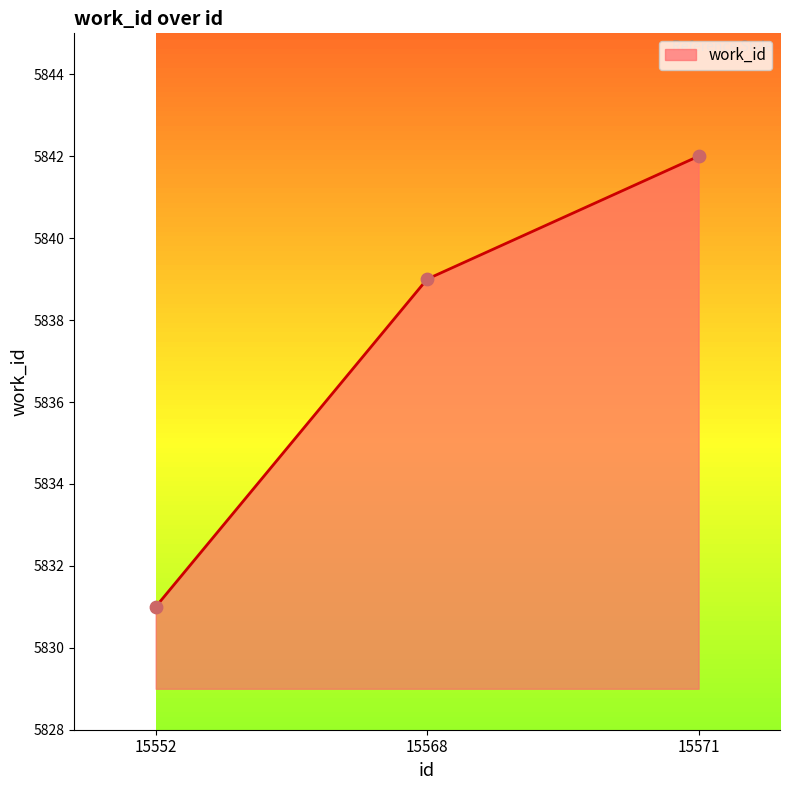

What is the ratio of the value at 15571 to the value at 15552?

1.0